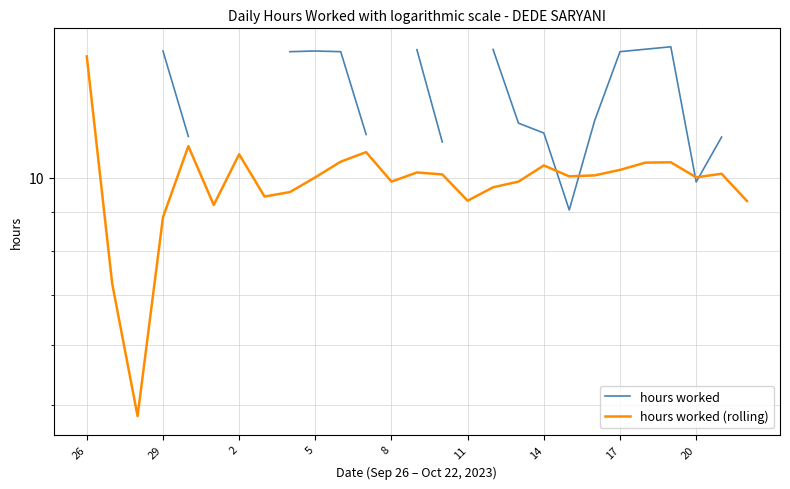

In hours worked, how many points are higher than both neighbors (excluding endpoints)?

2